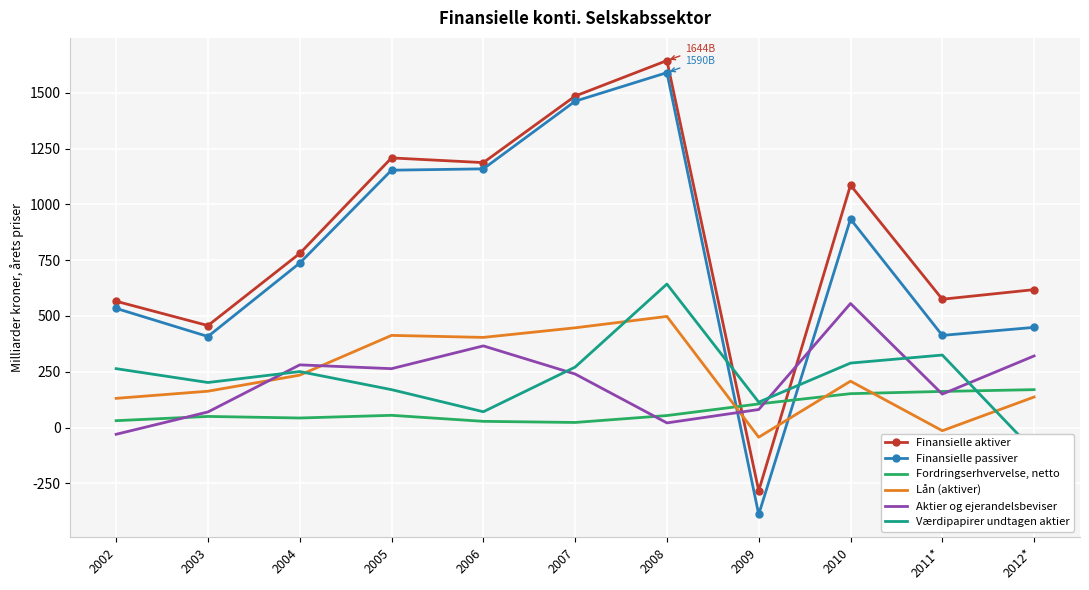

Reading left to right, what are all the values shown in this chart?

Finansielle aktiver: 566	457	780	1208	1187	1485	1644	-283	1086	575	618
Finansielle passiver: 534	408	737	1153	1159	1462	1590	-389	934	413	449
Fordringserhvervelse, netto: 31	50	43	55	28	23	54	106	152	162	170
Lån (aktiver): 131	163	235	413	404	447	498	-43	208	-14	137
Aktier og ejerandelsbeviser: -30	70	281	264	366	240	21	81	556	150	321
Værdipapirer undtagen aktier: 264	202	251	170	71	271	643	114	289	325	-105